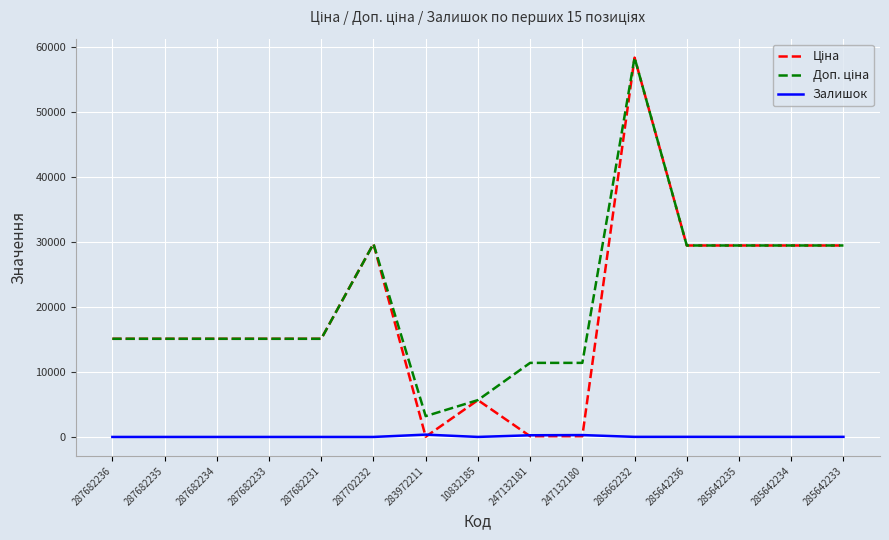

What is the spread (max minus min) of values at 287682236?

15120.0